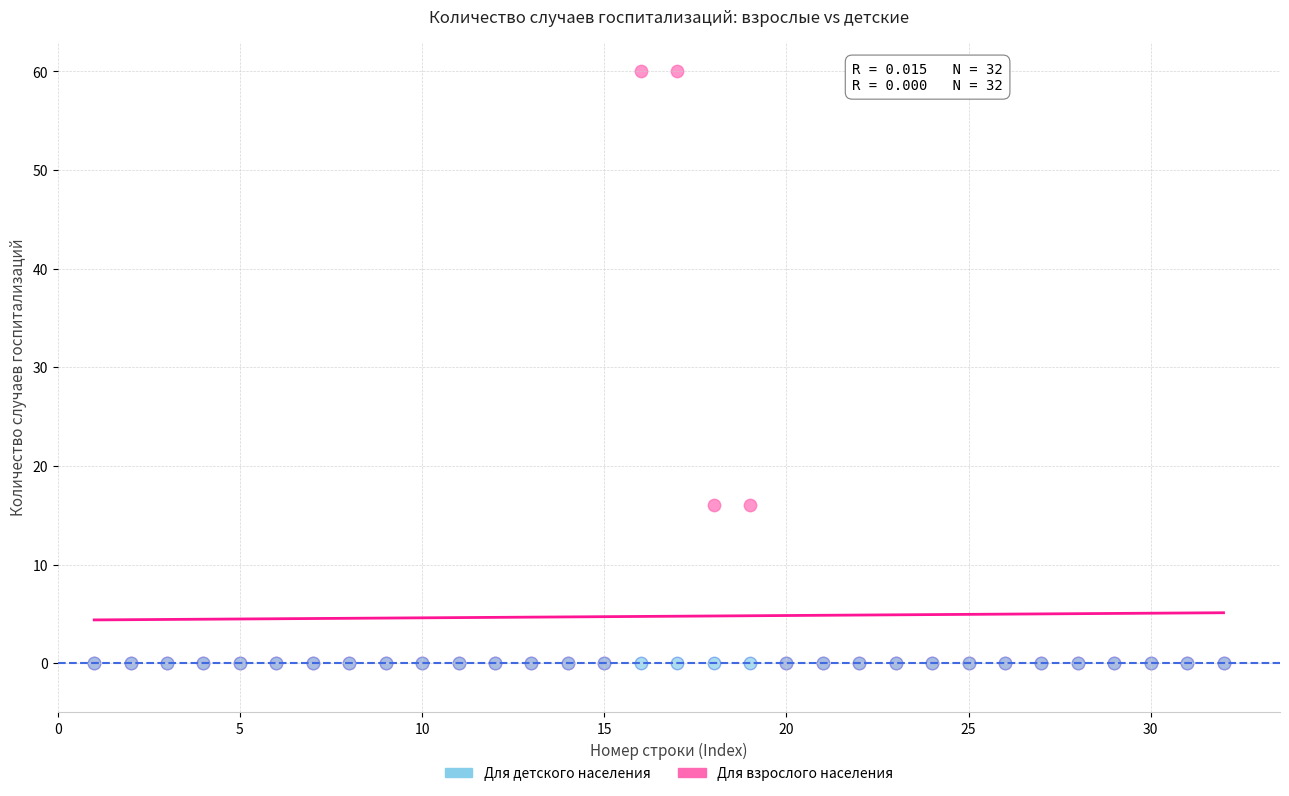

What are all the series names shown in the legend?

Для детского населения, Для взрослого населения